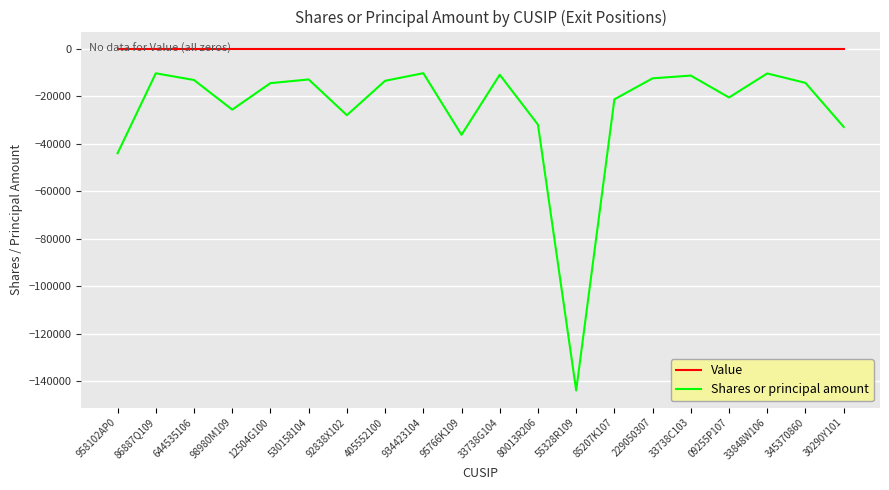

Which series has the largest range (max minus min)?

Shares or principal amount